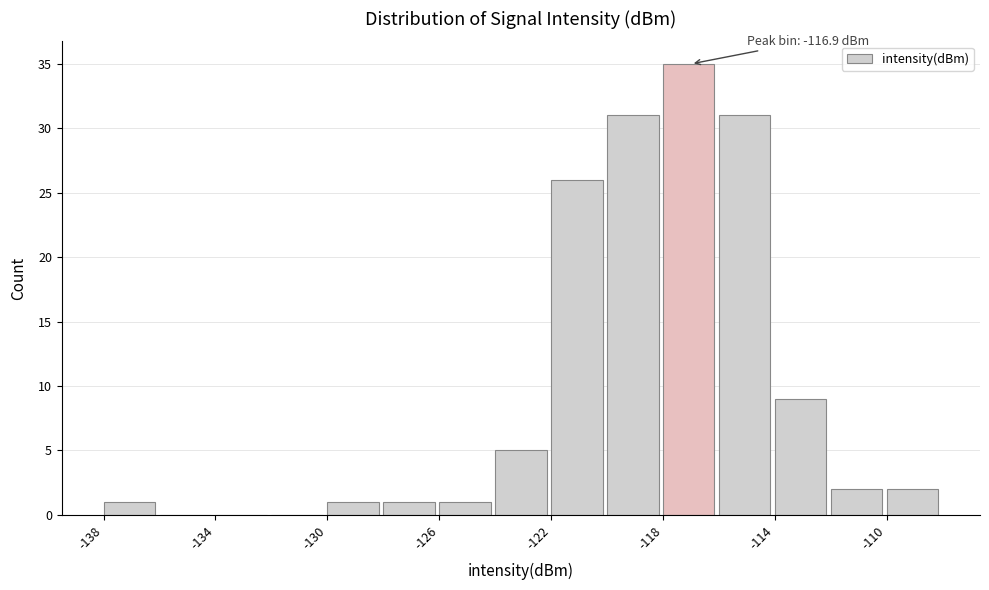

Around what value on the x-axis is the tallest bar? Give the approximate position of its centre, as read against the axis.

-117.0